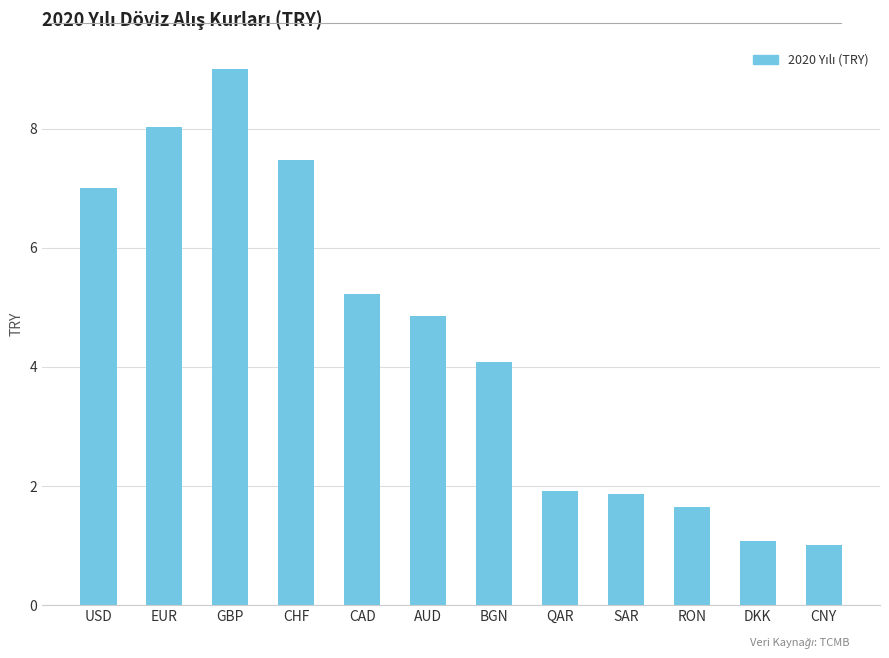

What is the greatest value displayed?

9.0